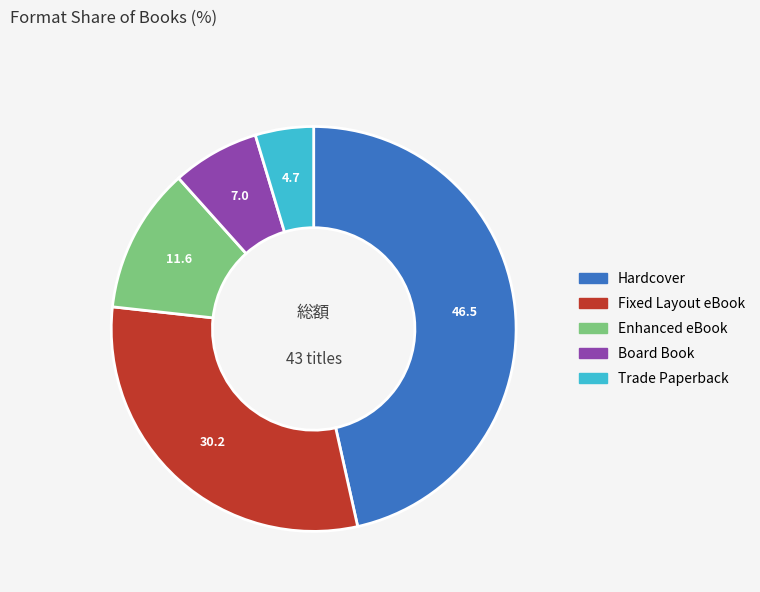

Is there a majority slice in this chart?

No